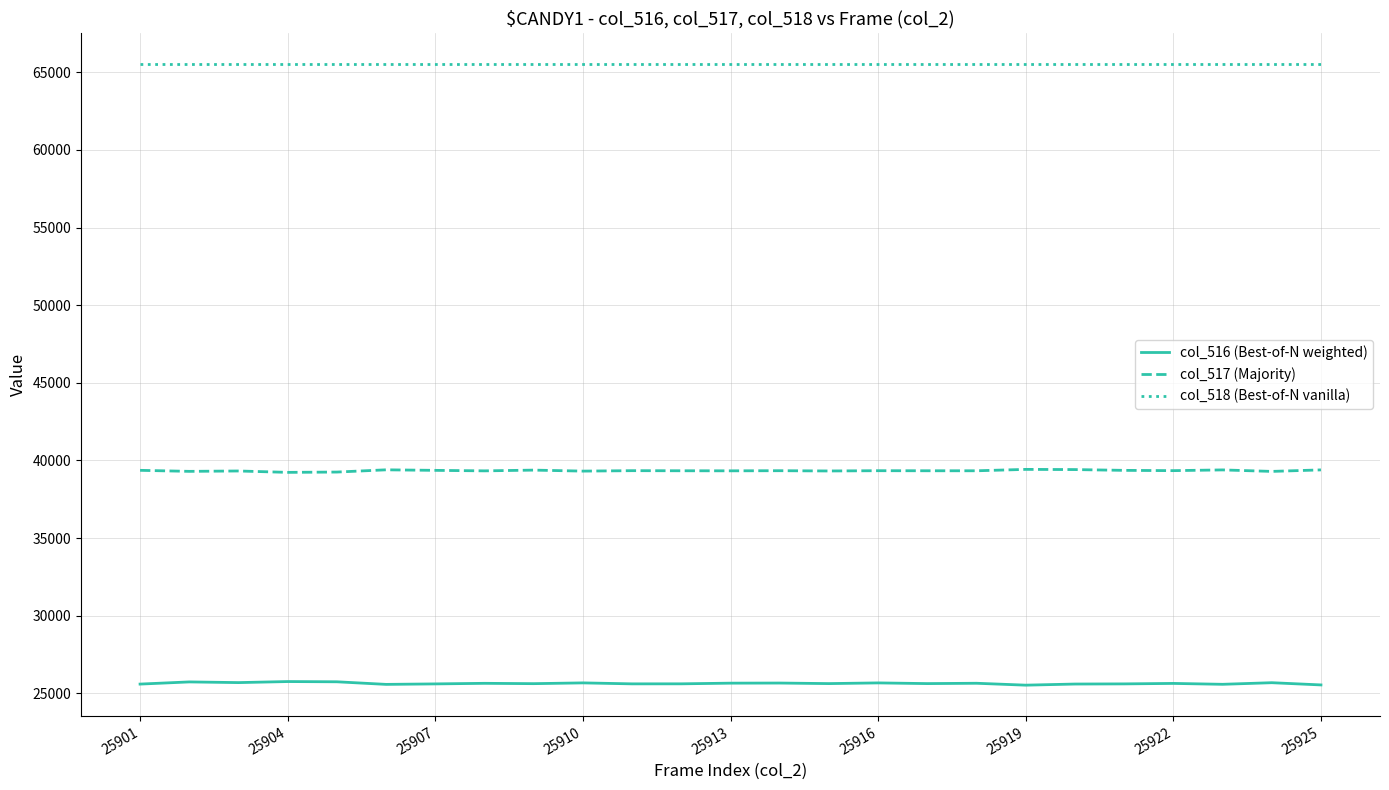

Does the chart display data point markers on the line(s)?

No